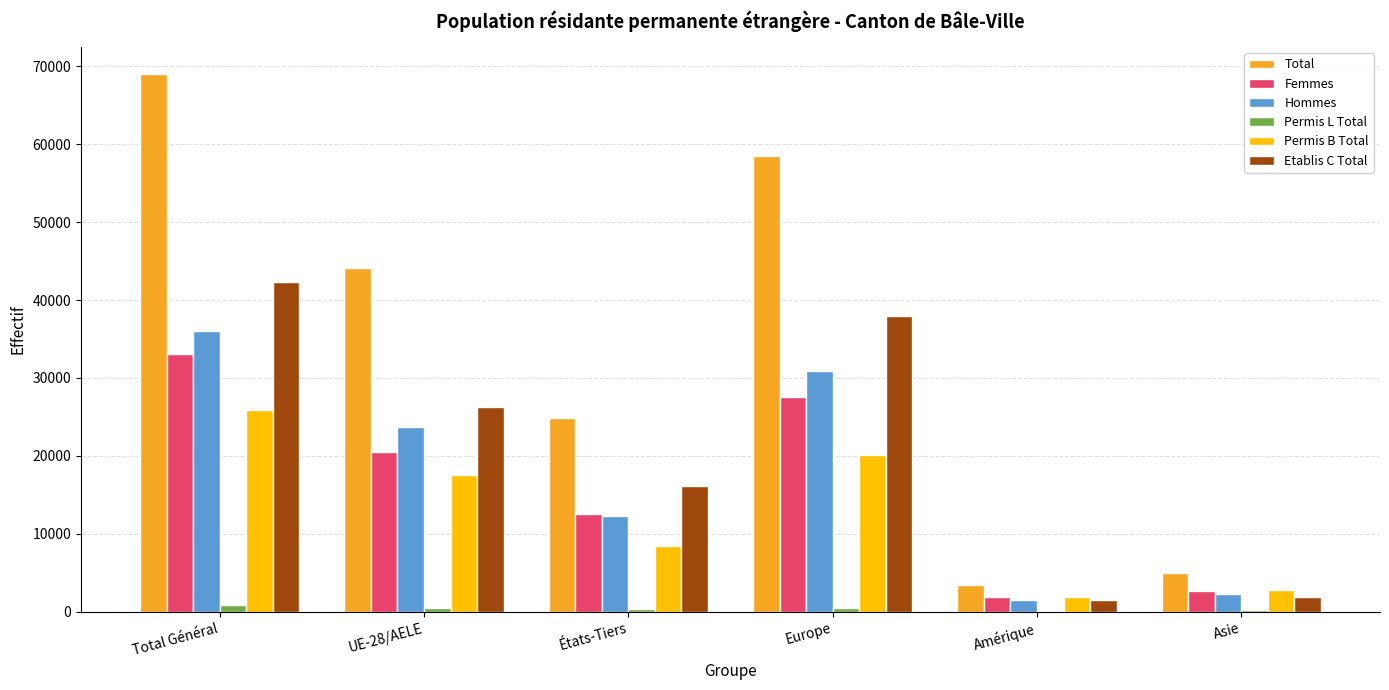

True or false: Hommes has a value of 12302 at États-Tiers.

True